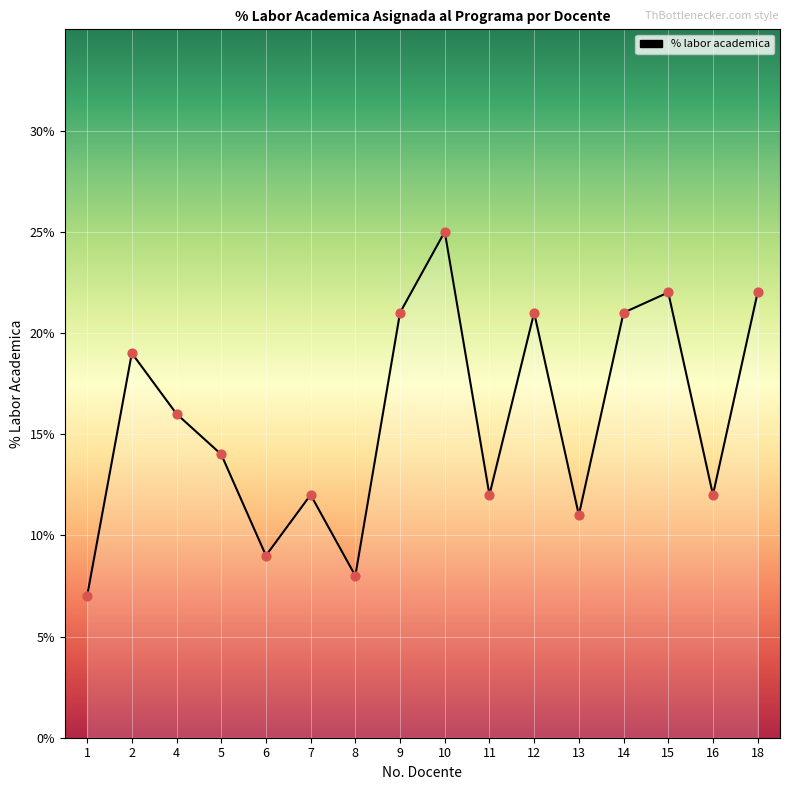

Which has a higher value, 12 or 13?

12